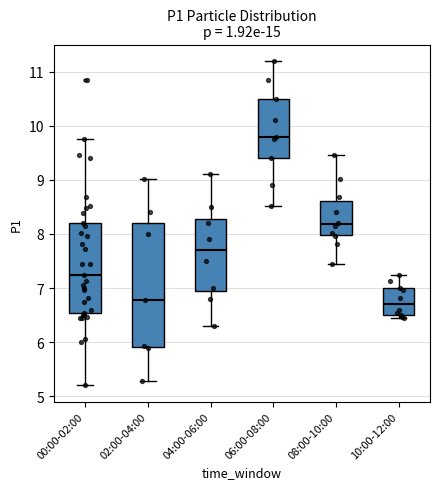

Reading left to right, transcribe this box plot: for each box, give where its median line is, the range the box spans, and where its two whiskers end, as read against the y-axis. The values are not printed on the chart, so give them approximately, as read against the axis.

00:00-02:00: median 7.3, box 6.5 to 8.2, whiskers 5.2 to 9.8
02:00-04:00: median 6.8, box 5.9 to 8.2, whiskers 5.3 to 9.0
04:00-06:00: median 7.7, box 7.0 to 8.3, whiskers 6.3 to 9.1
06:00-08:00: median 9.8, box 9.4 to 10.5, whiskers 8.5 to 11.2
08:00-10:00: median 8.2, box 8.0 to 8.6, whiskers 7.5 to 9.5
10:00-12:00: median 6.7, box 6.5 to 7.0, whiskers 6.5 (just below the box's lower edge) to 7.3